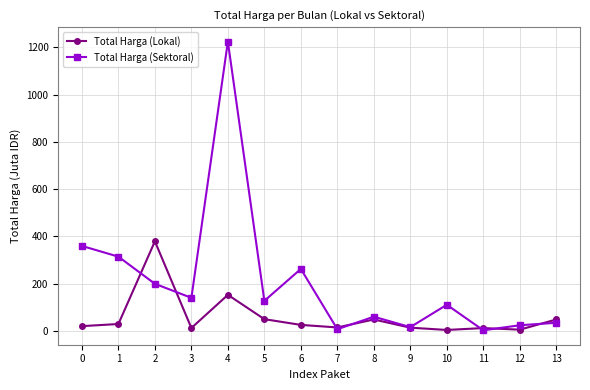

True or false: Total Harga (Sektoral) and Total Harga (Lokal) intersect in this chart.

True